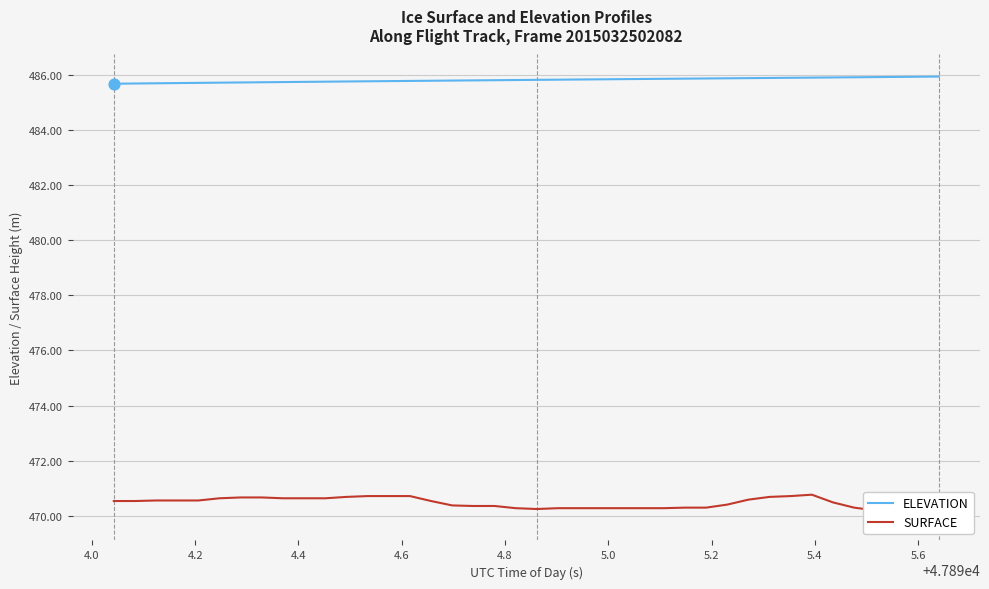

Which series reaches the minimum Y coordinate?

SURFACE